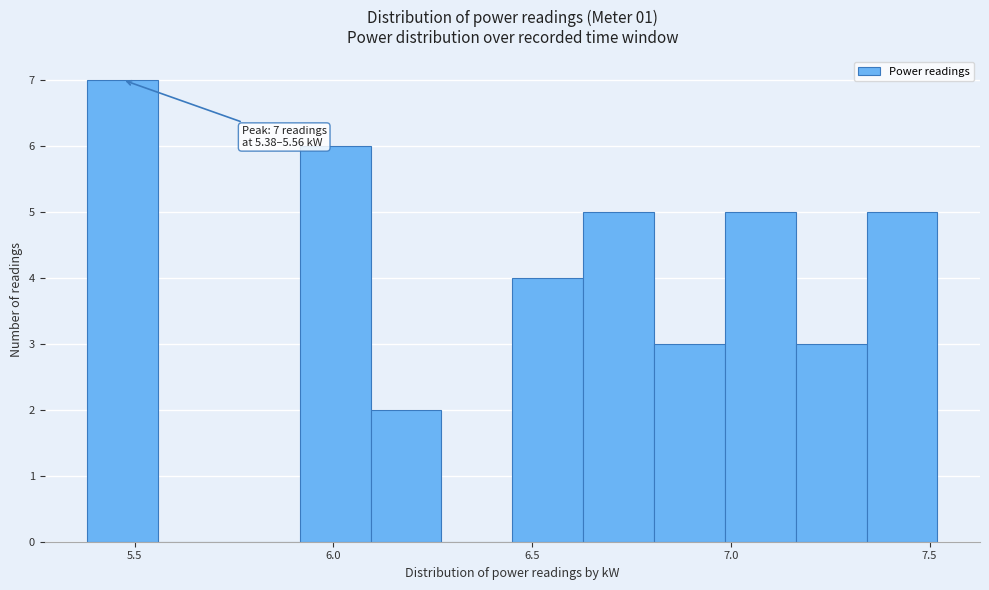

Around what value on the x-axis is the tallest bar? Give the approximate position of its centre, as read against the axis.

5.45